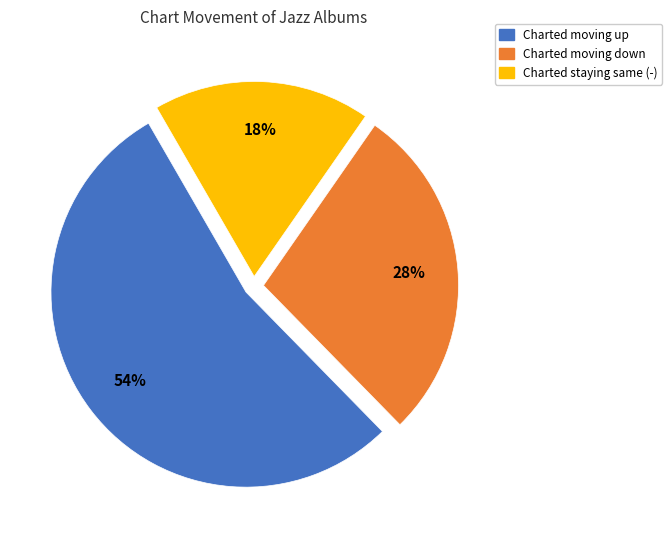

Is there any slice that represents more than half of the pie?

Yes